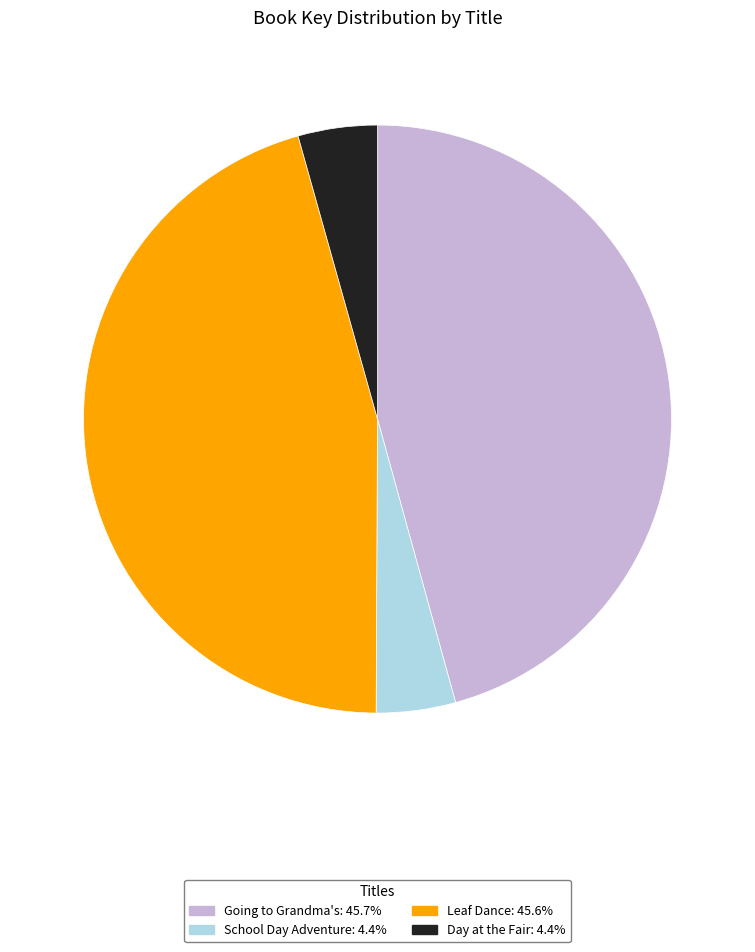

Does Going to Grandma's represent more than half of the total?

No